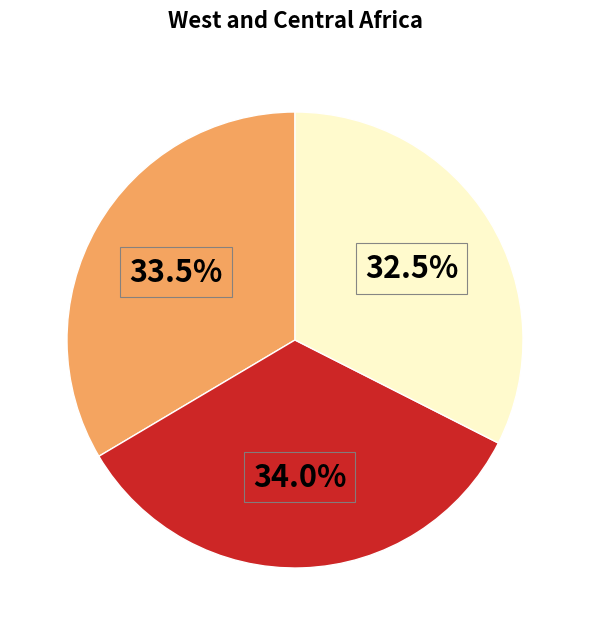

Is there any slice that represents more than half of the pie?

No